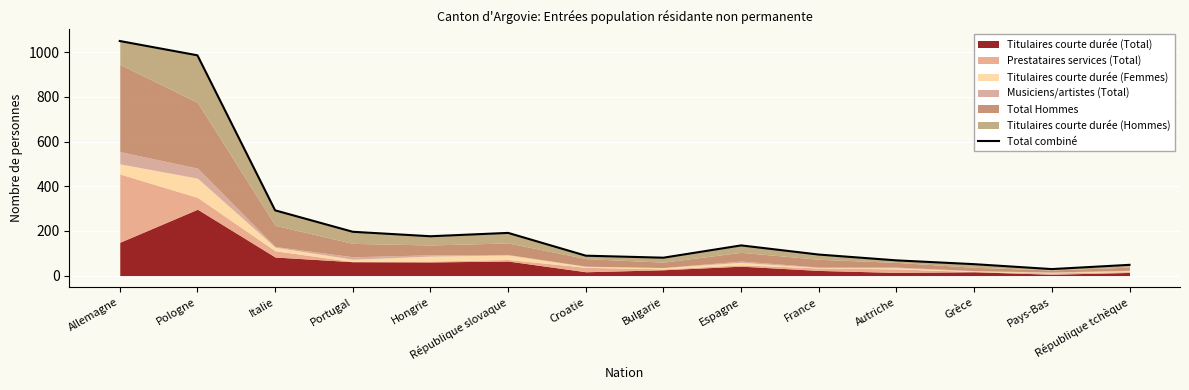

How many points are lower than both their immediate neighbors (excluding endpoints)?

3